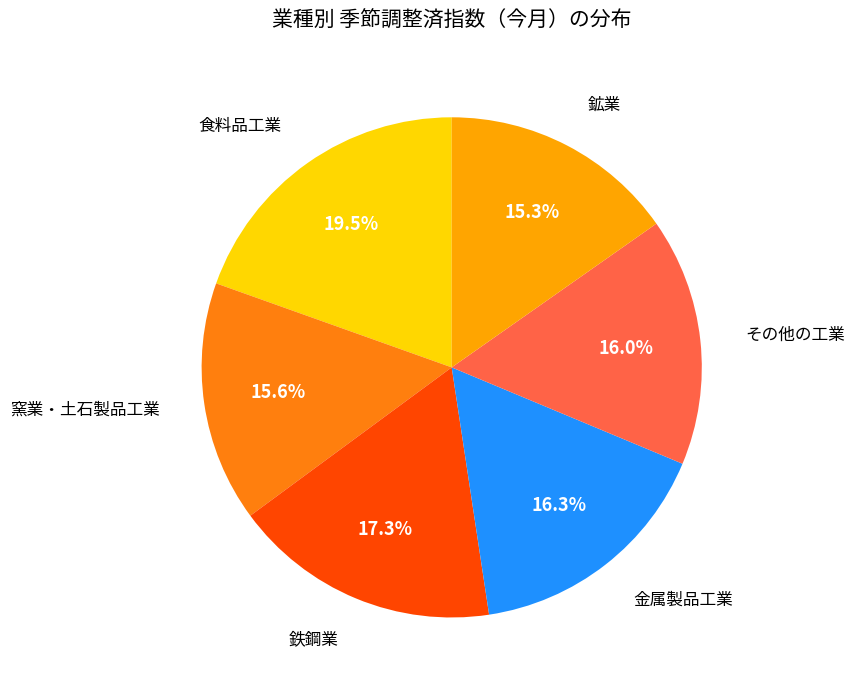

To the nearest percent, what is the difference between the 鉱業 and 鉄鋼業 slice percentages?

2%